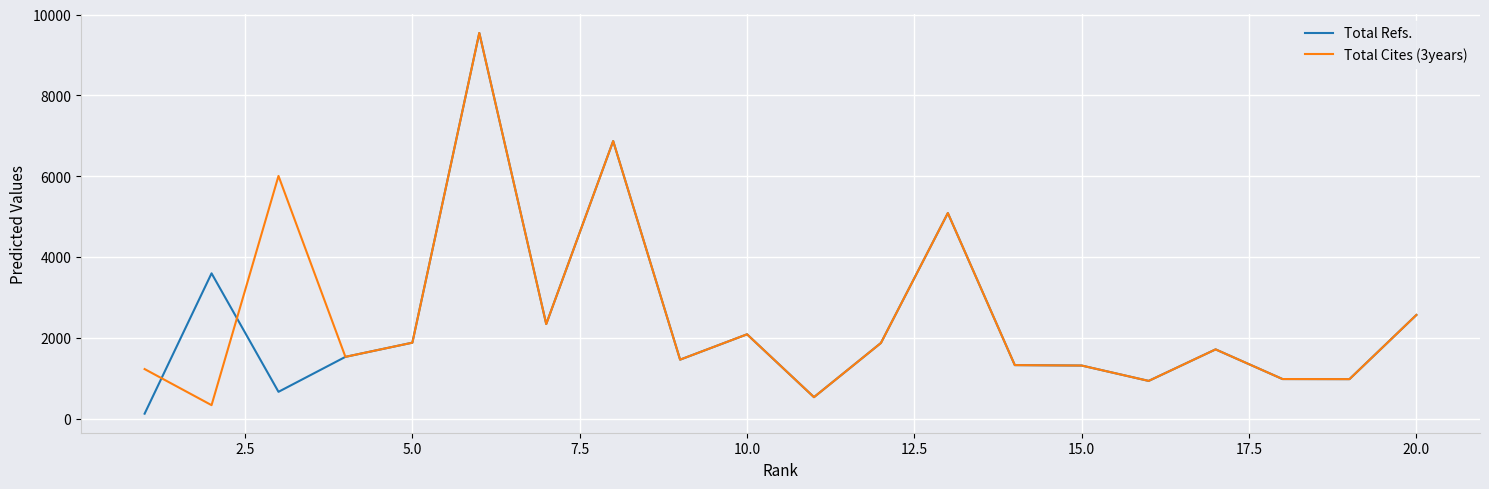

What is the minimum value for Total Cites (3years)?

335